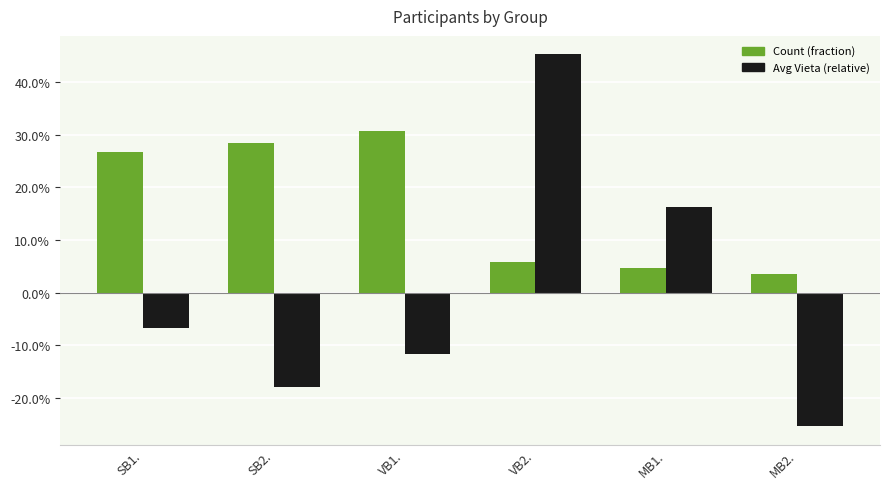

At SB2., list the series in order from largest to smallest.

Count (fraction), Avg Vieta (relative)